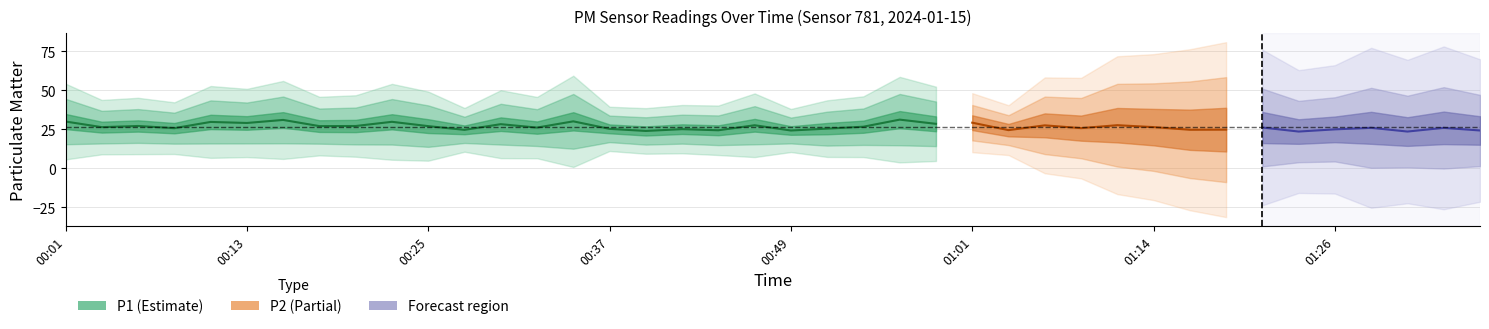

What is the label of the 20th point from the left?

00:47